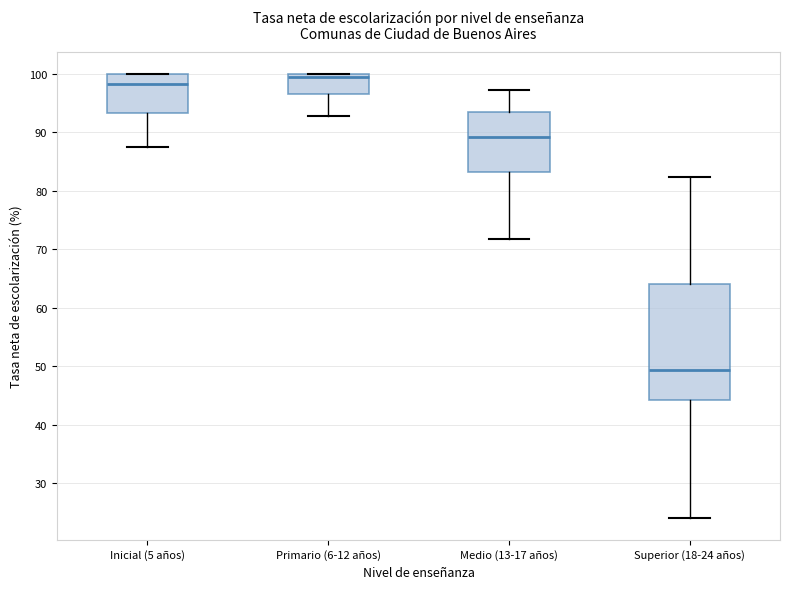

Where does the median line of the box for Superior (18-24 años) sit on the y-axis? The values are not printed on the chart, so give them approximately, as read against the axis.

49